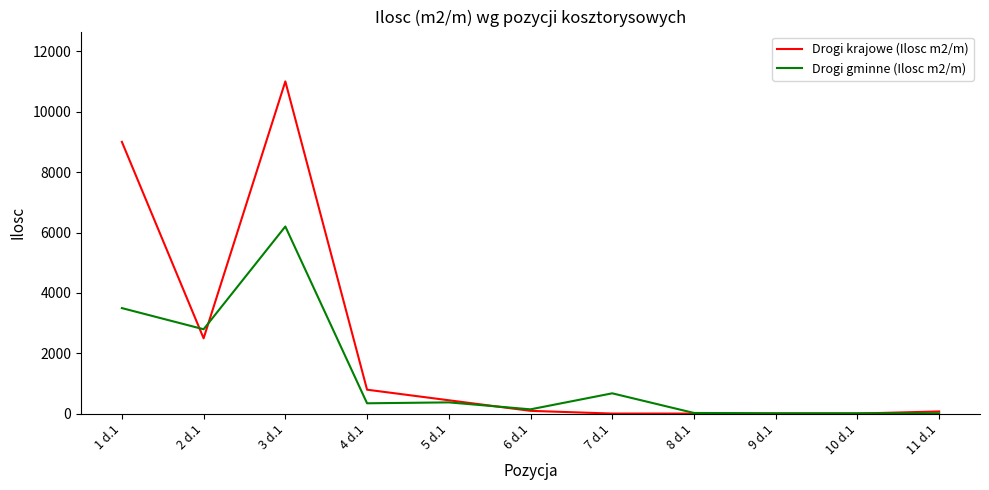

What are all the series names shown in the legend?

Drogi krajowe (Ilosc m2/m), Drogi gminne (Ilosc m2/m)